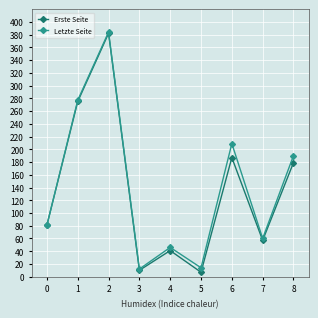

In Erste Seite, how many points are higher than both neighbors (excluding endpoints)?

3